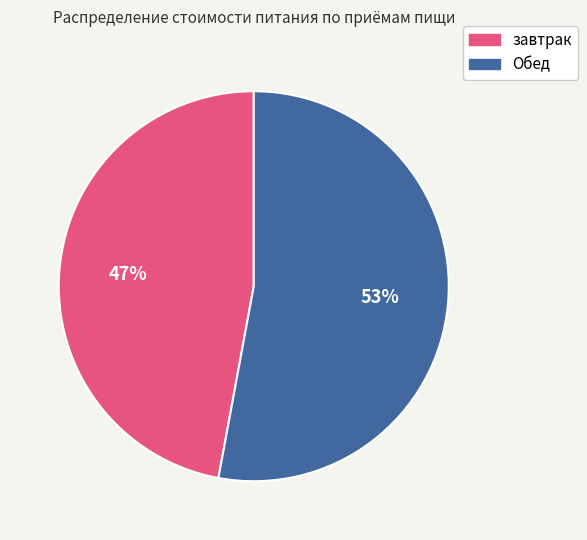

Does any single category account for the majority?

Yes